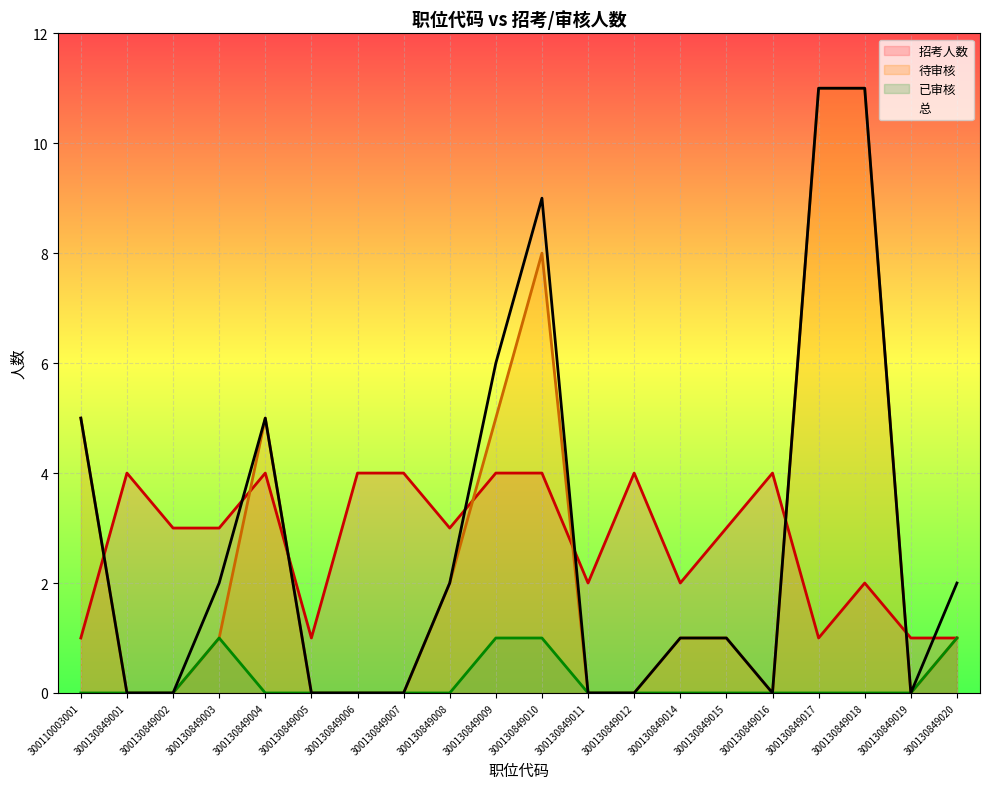

What is the greatest value displayed?

11